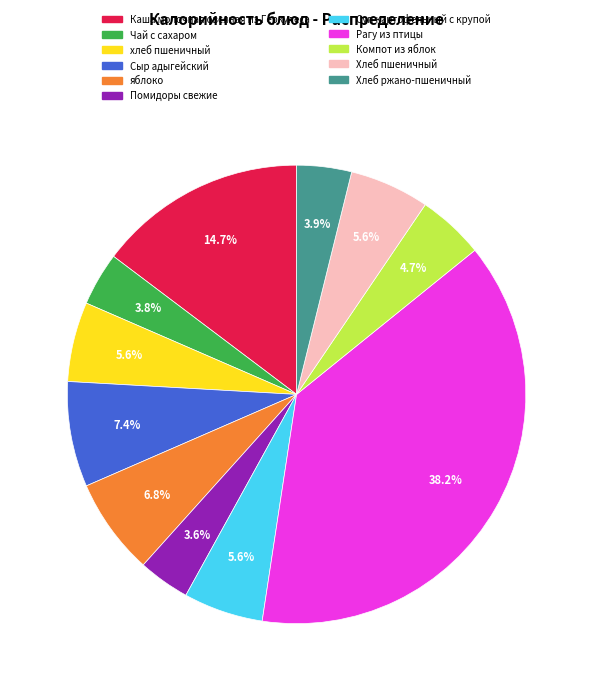

Is Каша молочная овсяная из Геркулеса the majority of the pie?

No